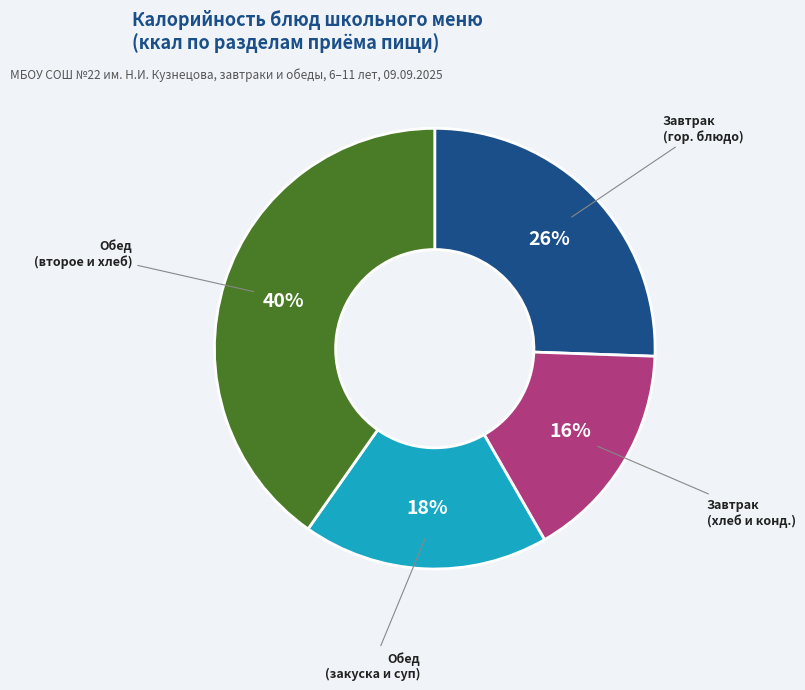

To the nearest percent, what is the difference between the largest and smallest slice percentages?

24%